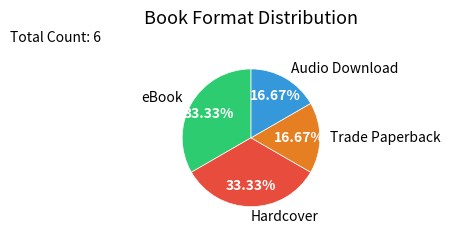

To the nearest percent, what is the difference between the largest and smallest slice percentages?

17%